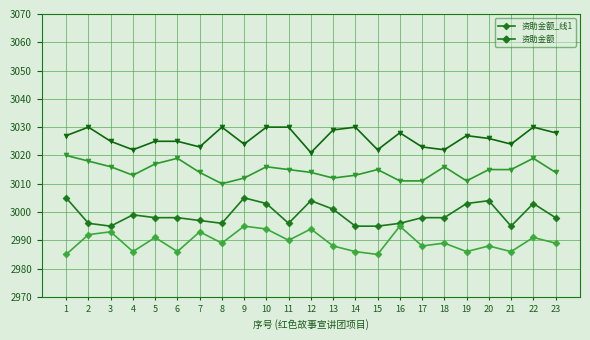

At which category does the data reach its first local peak?

4